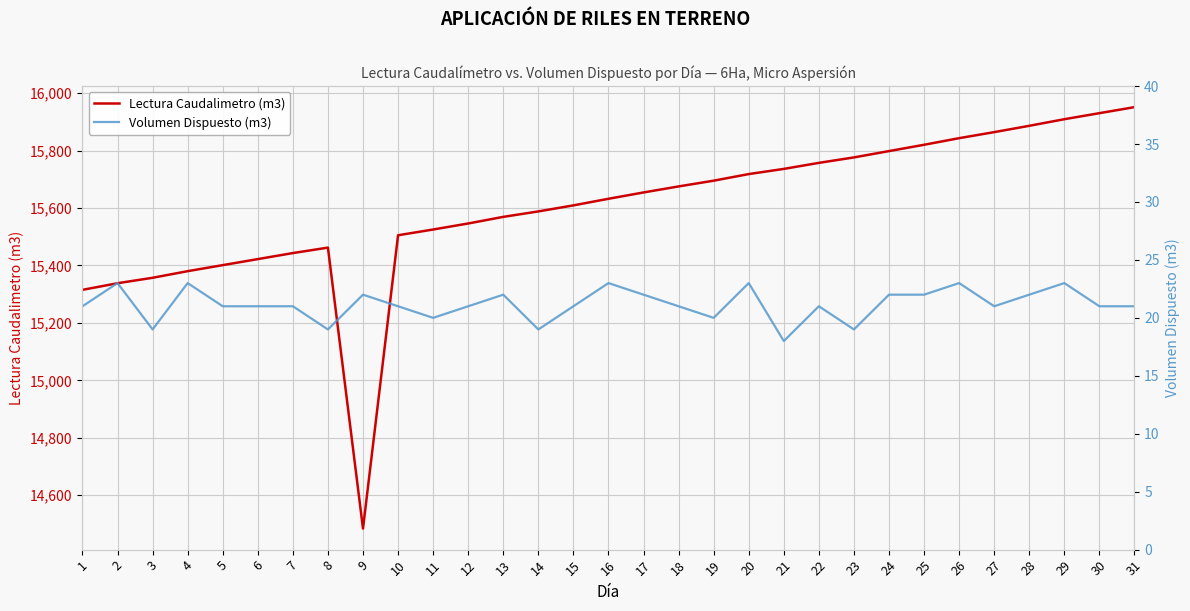

At which category does the chart reach its peak across all series?

31